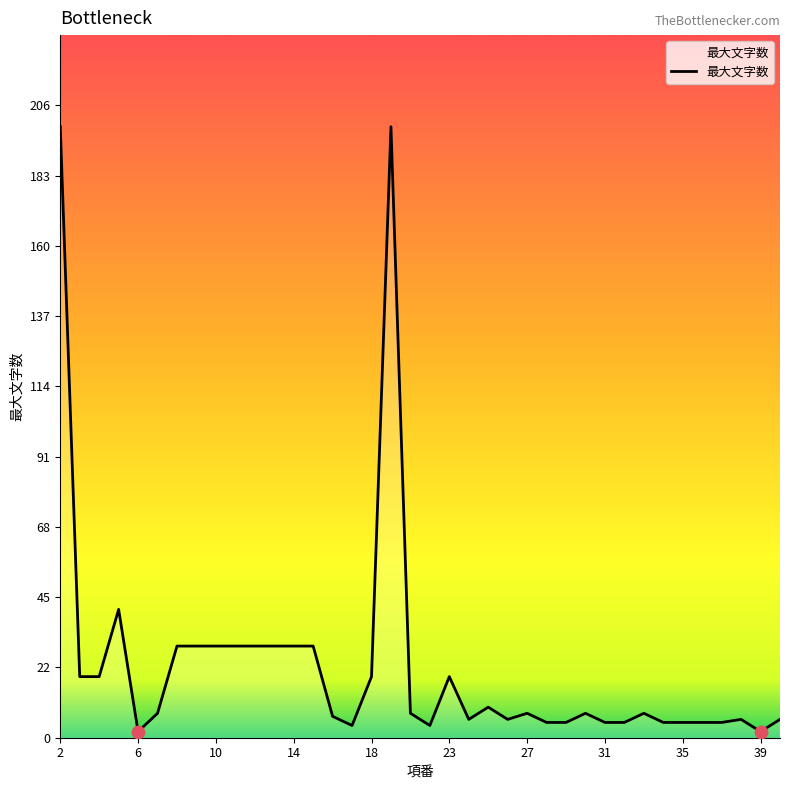

How many lines are shown in the chart?

1